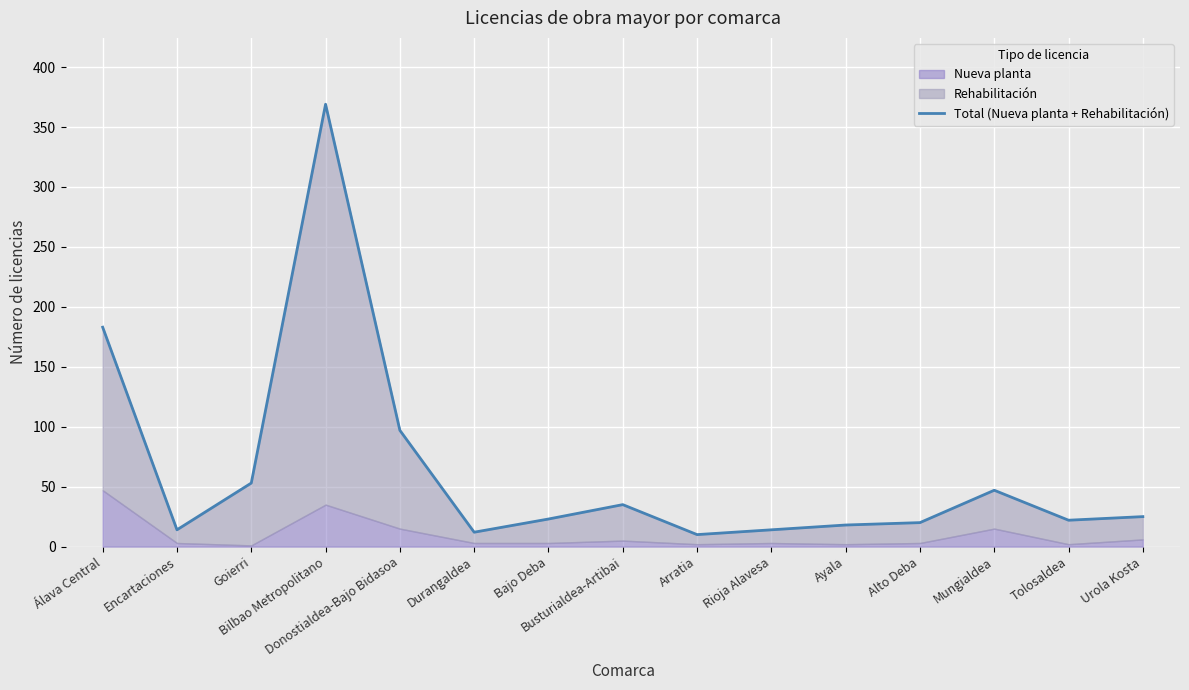

List the labels in order of value, largest first.

Bilbao Metropolitano, Álava Central, Donostialdea-Bajo Bidasoa, Goierri, Mungialdea, Busturialdea-Artibai, Urola Kosta, Bajo Deba, Tolosaldea, Alto Deba, Ayala, Encartaciones, Rioja Alavesa, Durangaldea, Arratia